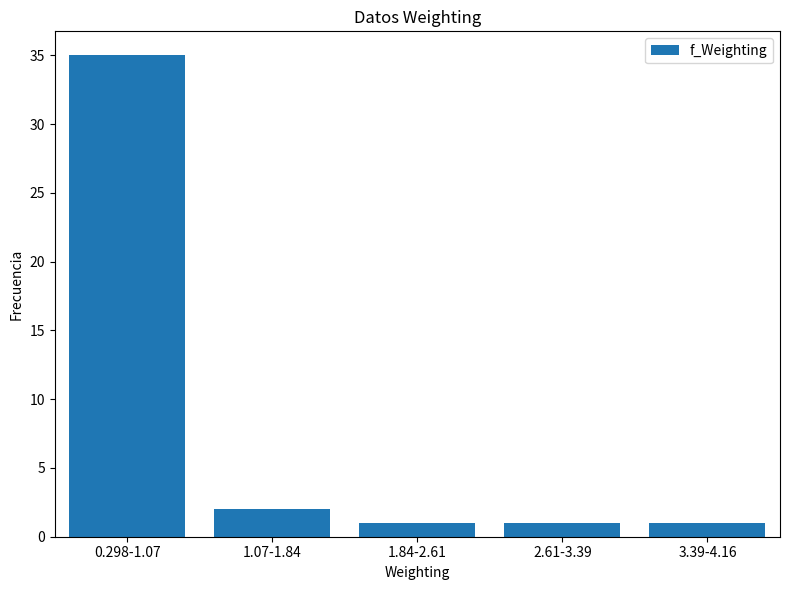

Reading left to right, transcribe all the data shown in this chart.

35	2	1	1	1